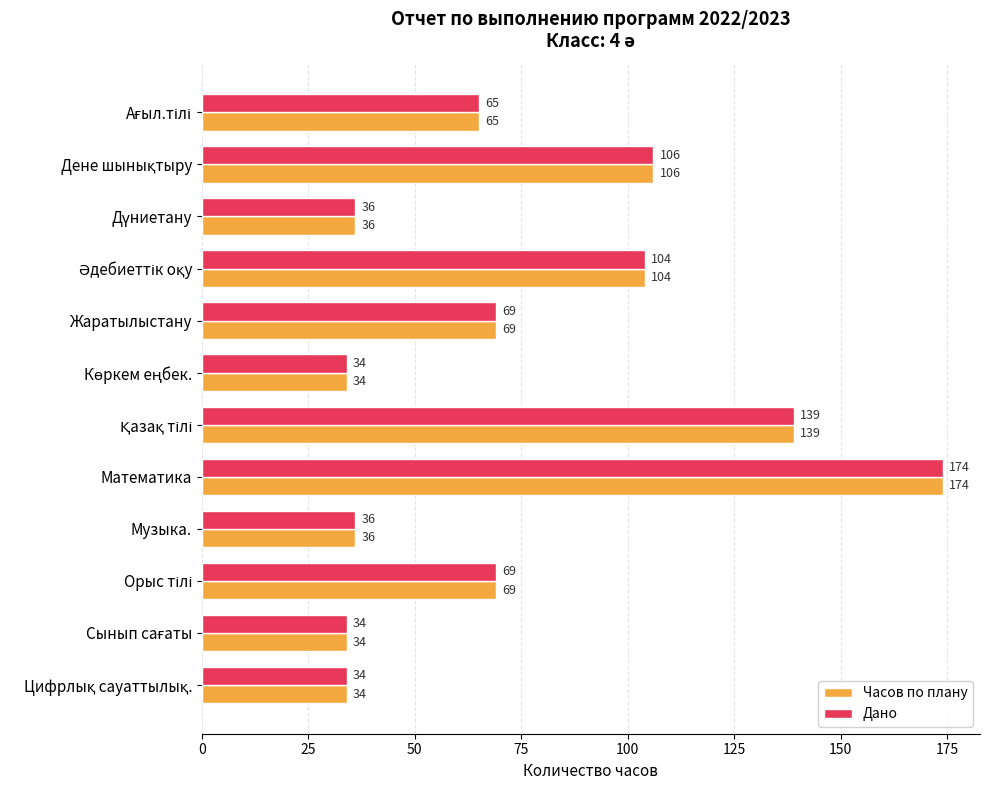

What is the sum of all Часов по плану values?

900